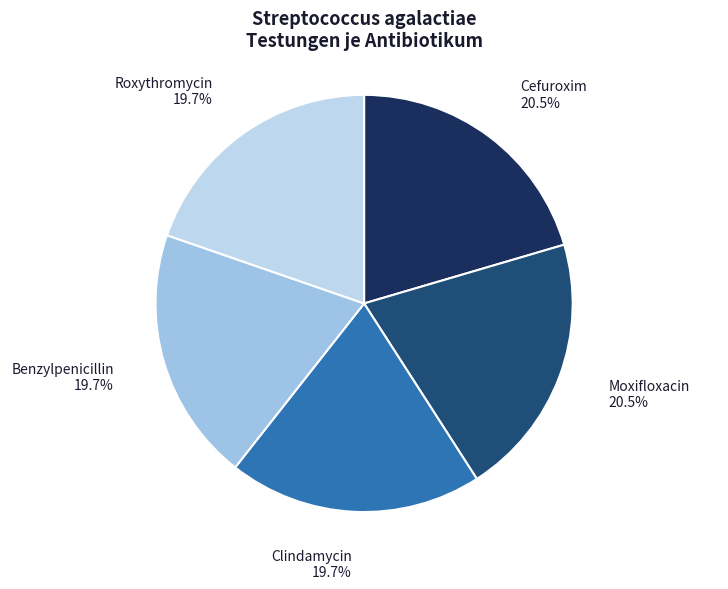

To the nearest percent, what is the average slice percentage?

20%